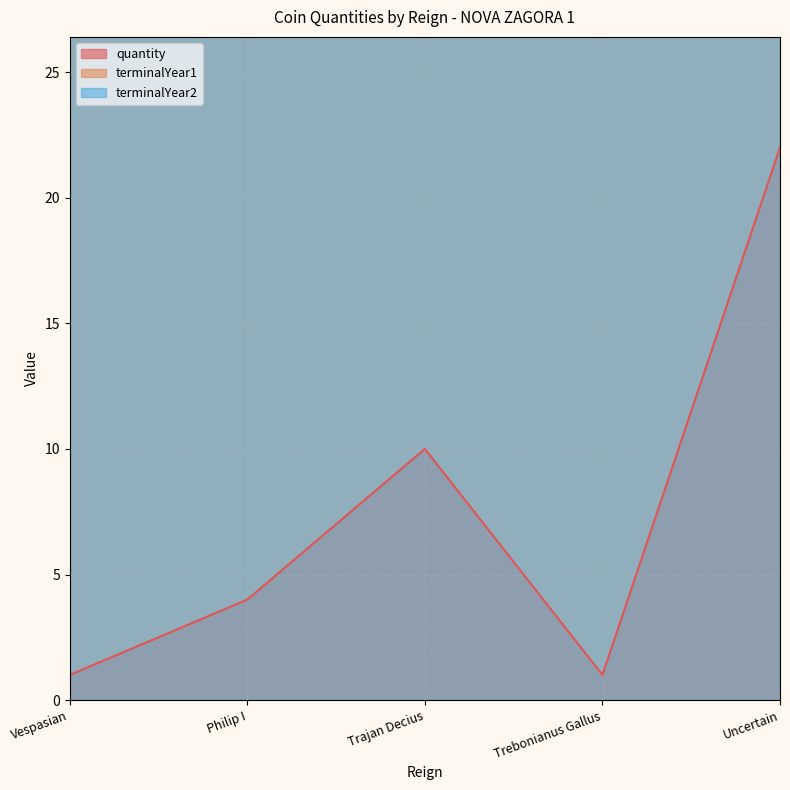

Which series has the largest range (max minus min)?

quantity